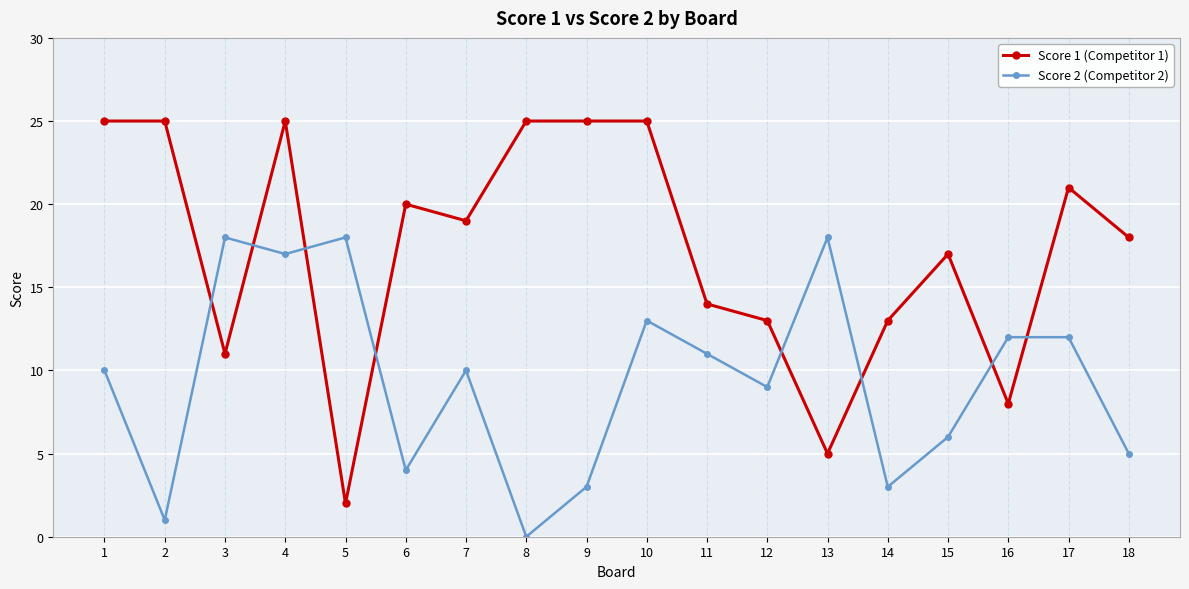

At which category is the sum across all series the highest?

4